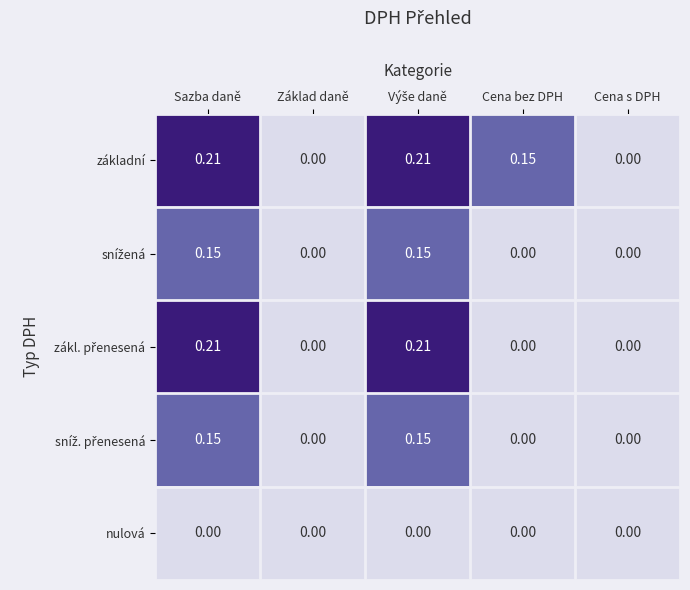

Which series has the largest total across all categories?

základní